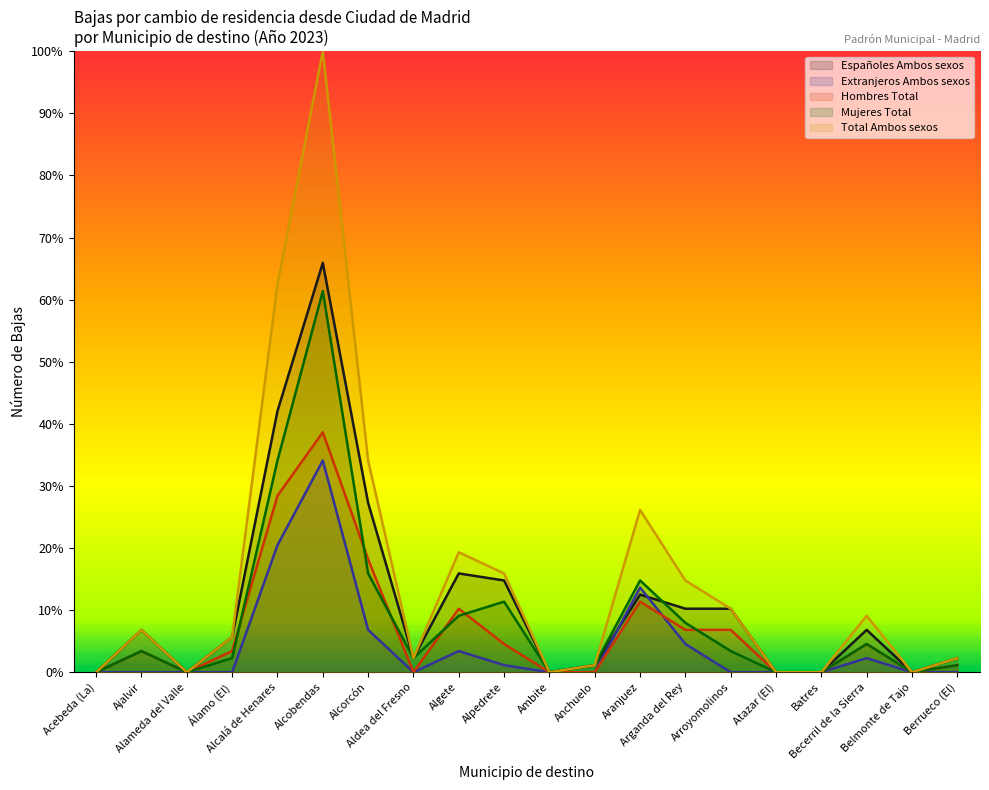

At how many categories does at least one series exceed 67?

1